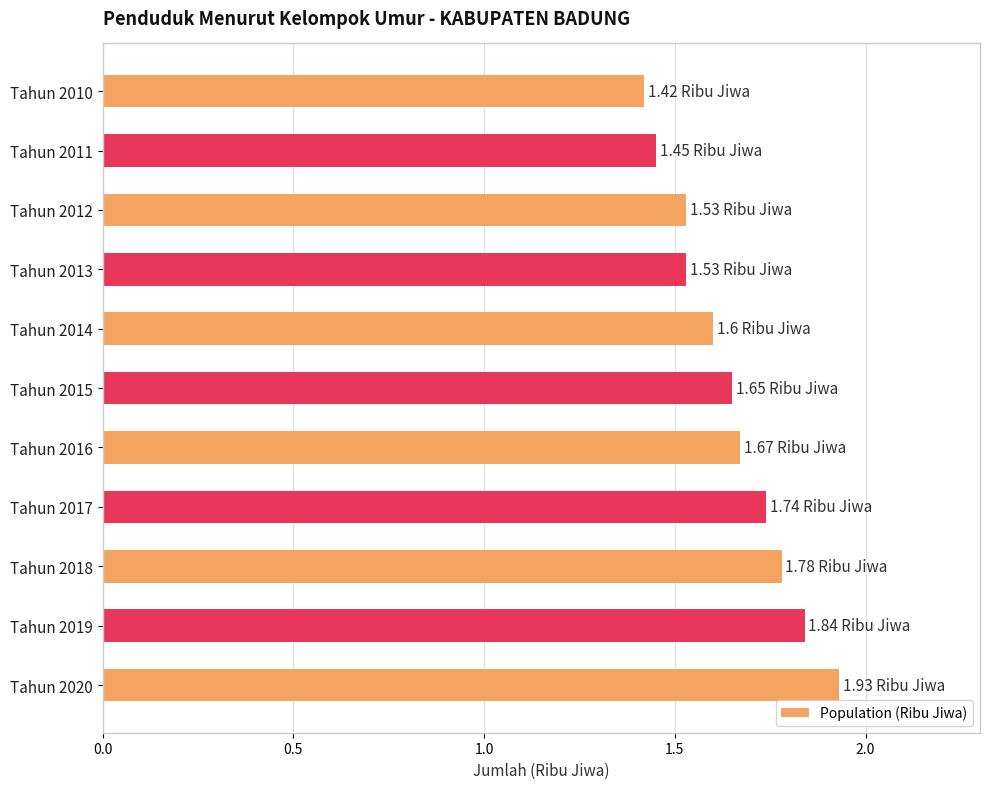

What is the sum of all values?

18.1